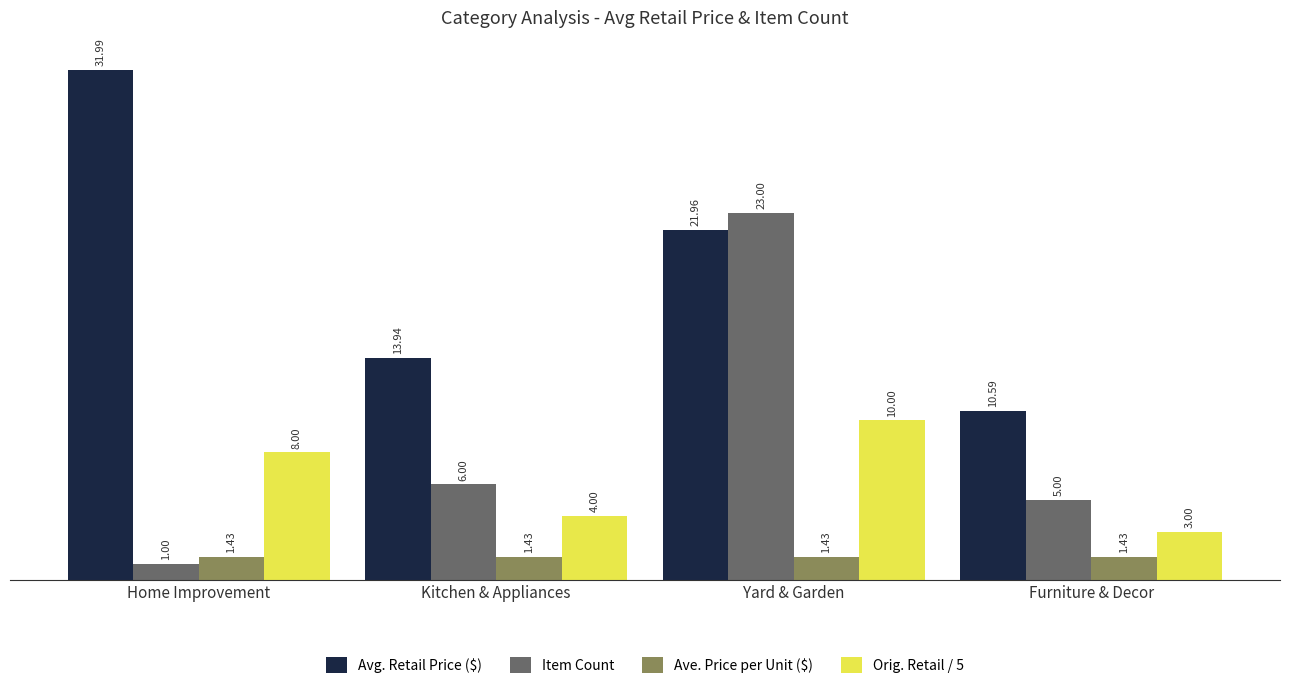

At Kitchen & Appliances, list the series in order from smallest to largest.

Ave. Price per Unit ($), Orig. Retail / 5, Item Count, Avg. Retail Price ($)